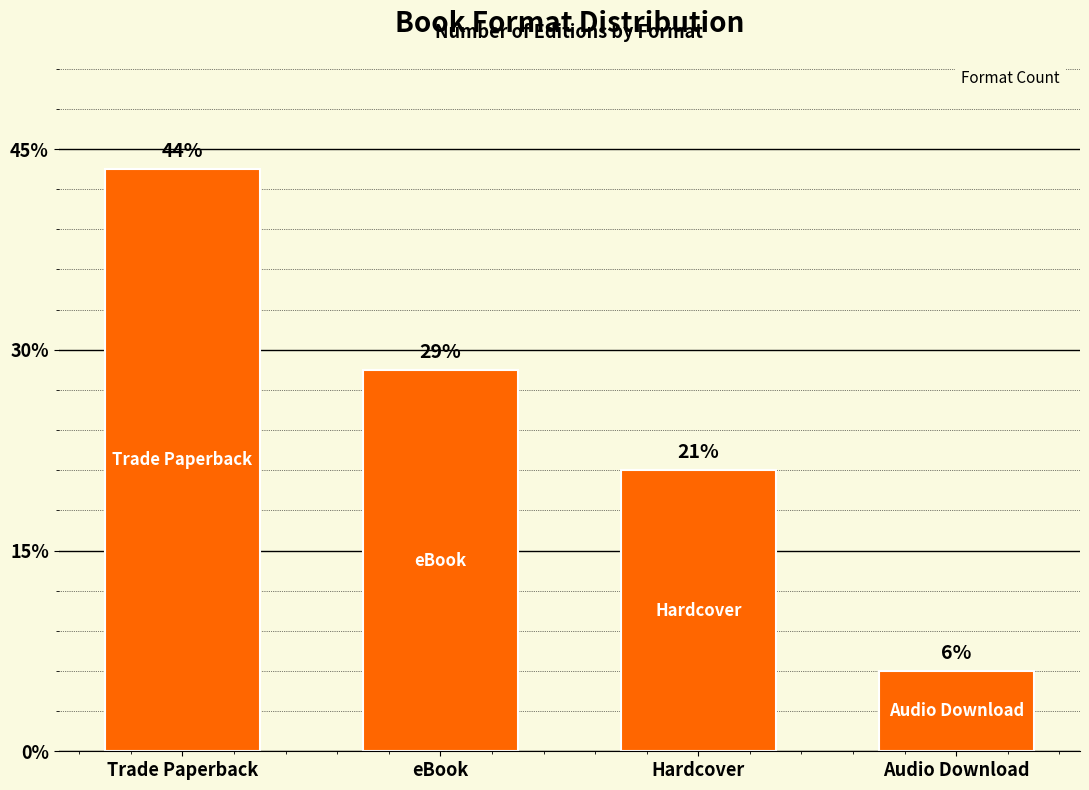

Rank the categories by value from lowest to highest.

Audio Download, Hardcover, eBook, Trade Paperback